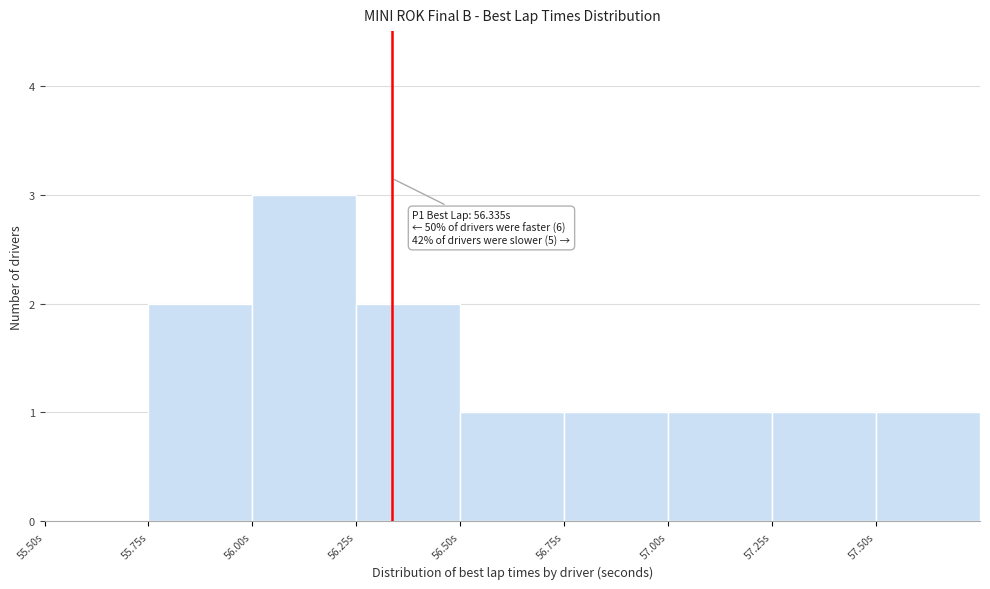

Which range on the x-axis has the tallest bar?

56.00 to 56.25